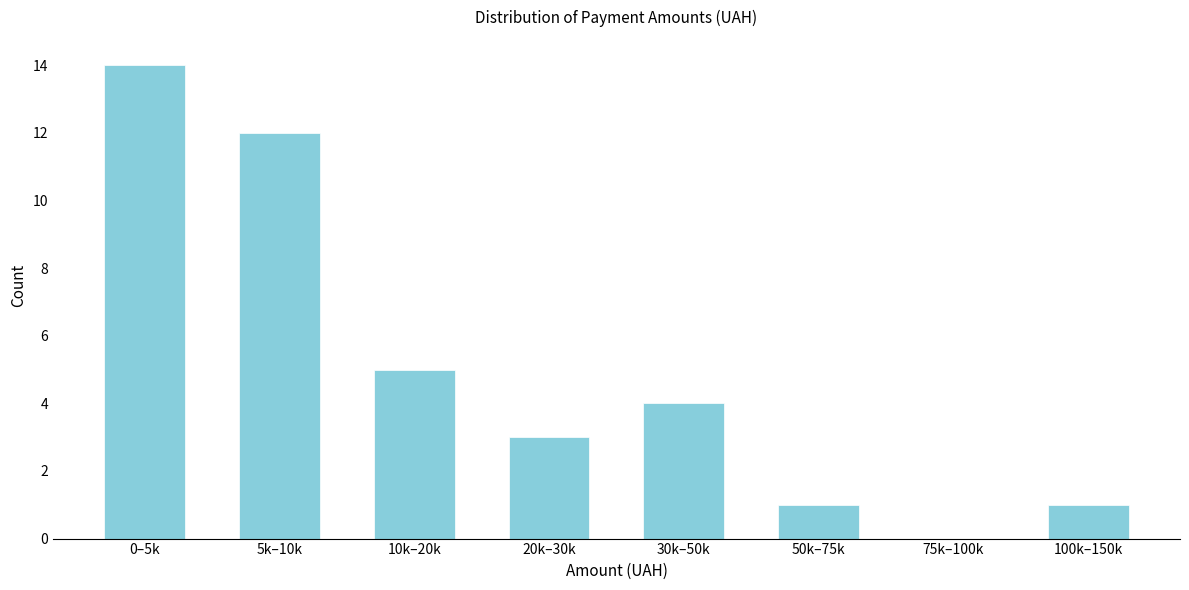

Reading left to right, list all the values displayed in this chart.

0–5k=14	5k–10k=12	10k–20k=5	20k–30k=3	30k–50k=4	50k–75k=1	75k–100k=0	100k–150k=1